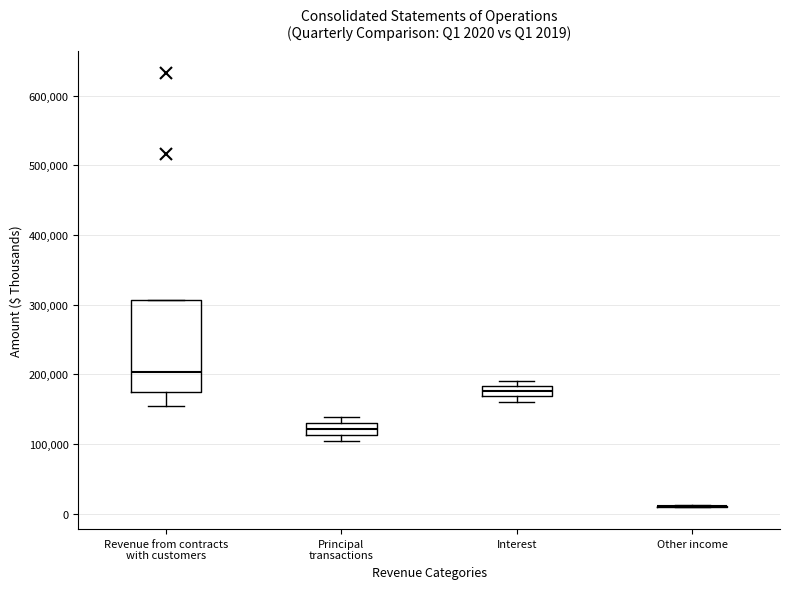

Comparing the boxes themselves (not the whiskers), which one is the tallest?

Revenue from contracts with customers